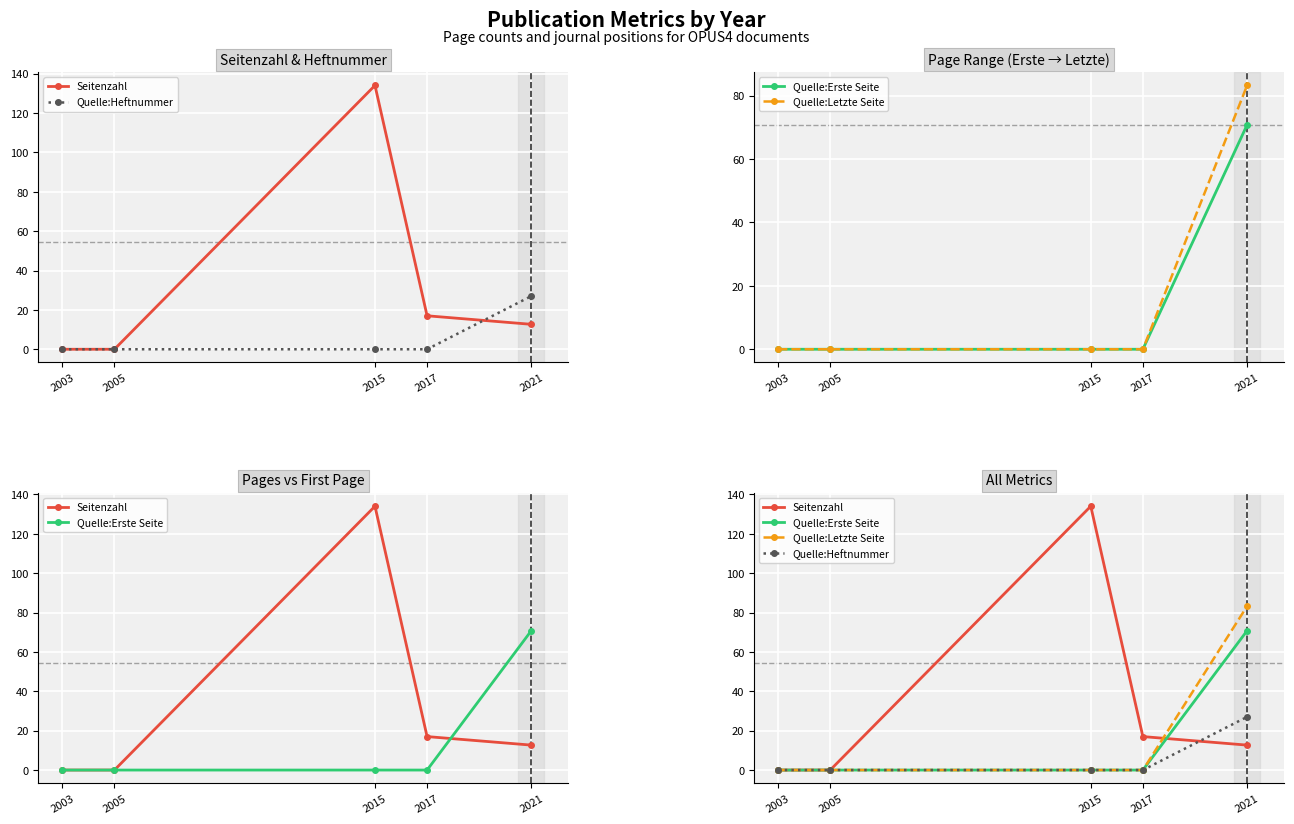

At how many categories does at least one series exceed 41?

2